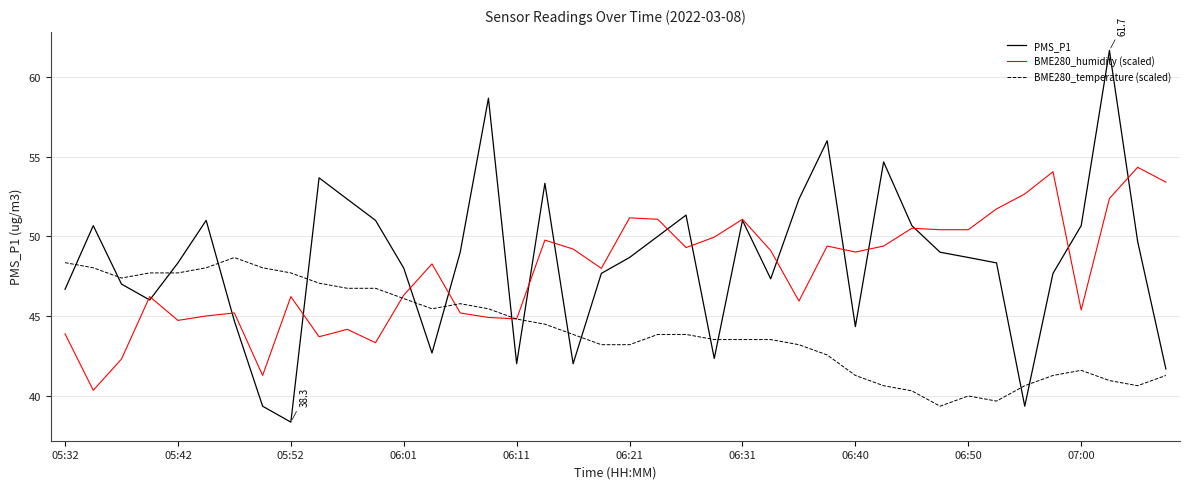

How many values in the BME280_temperature (scaled) series exceed 43?

27